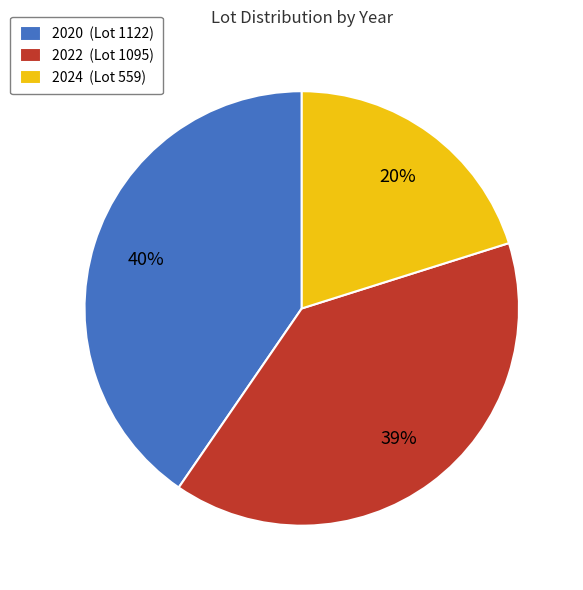

Between 2024 and 2022, which is larger?

2022